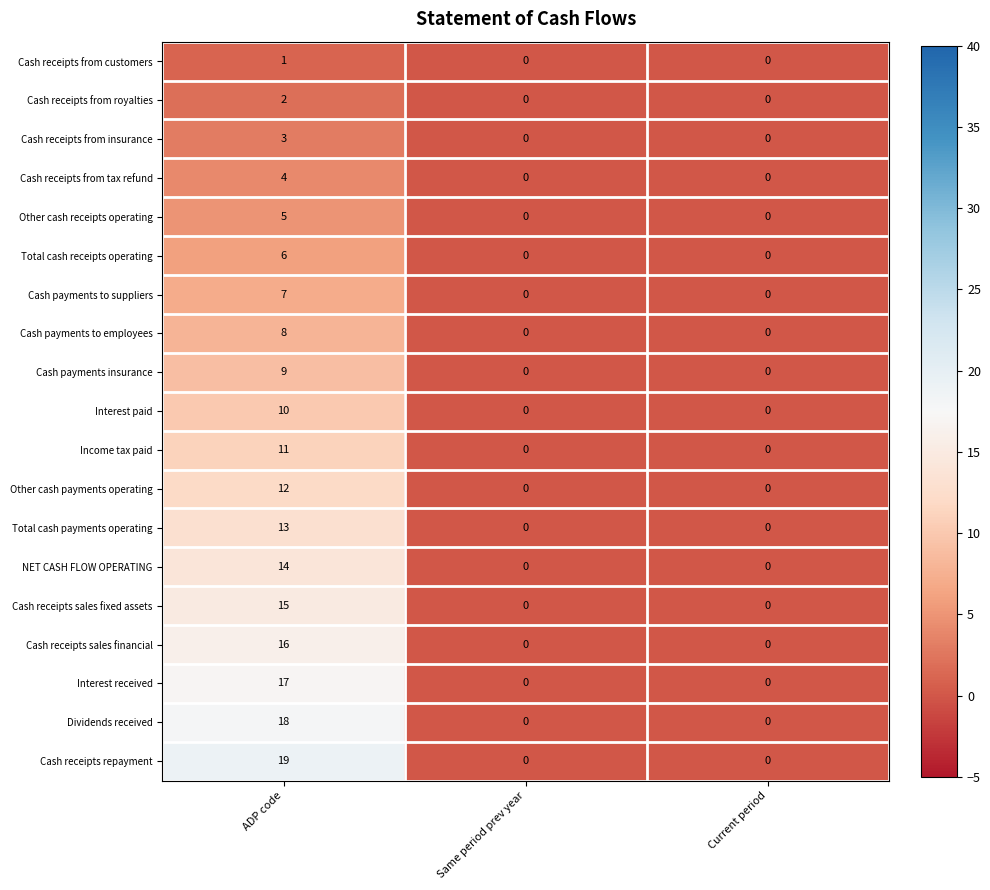

What is the spread (max minus min) of values at ADP code?

18